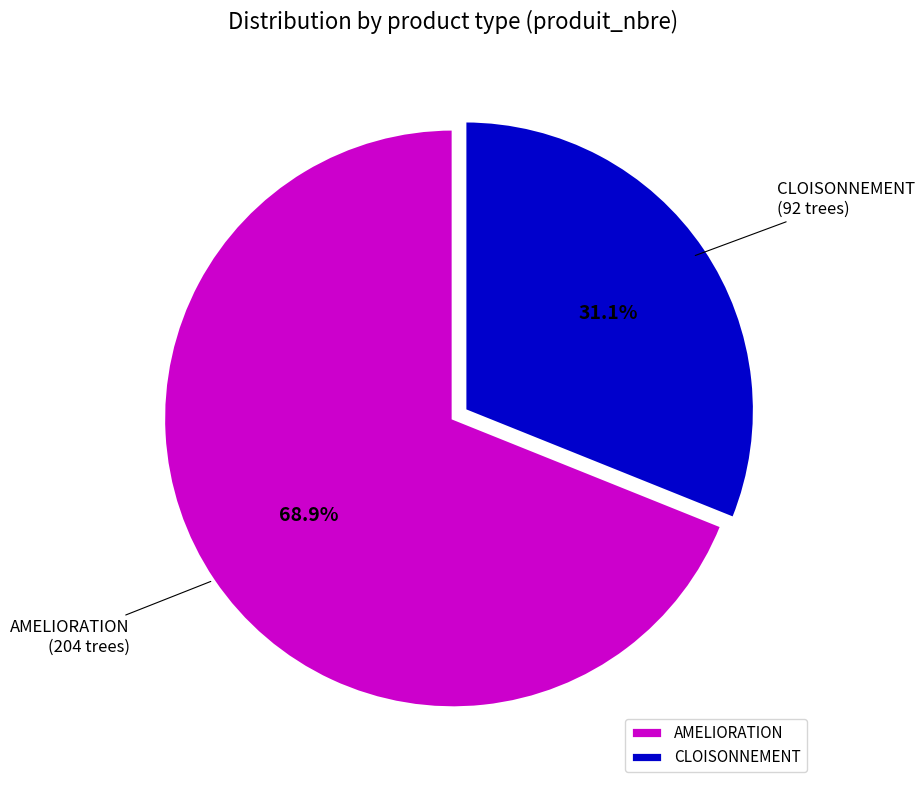

Does any single category account for the majority?

Yes